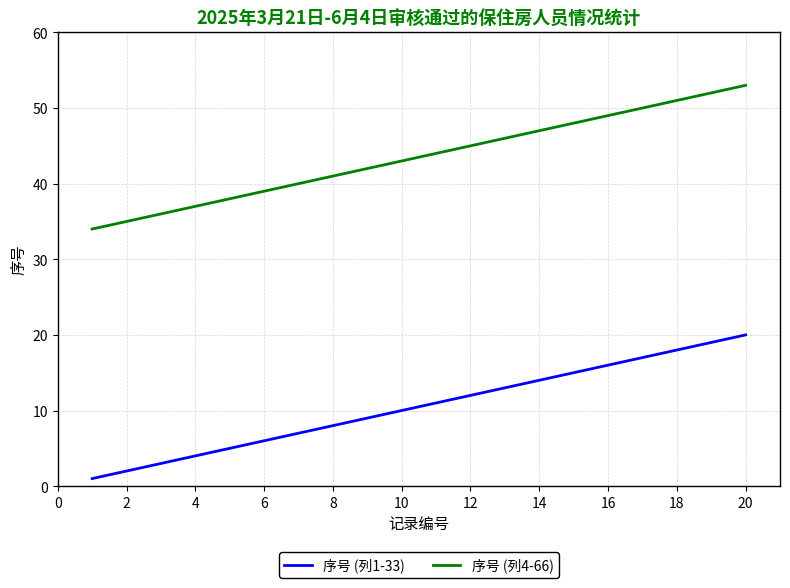

Reading left to right, transcribe all the data shown in this chart.

序号 (列1-33): 1	2	3	4	5	6	7	8	9	10	11	12	13	14	15	16	17	18	19	20
序号 (列4-66): 34	35	36	37	38	39	40	41	42	43	44	45	46	47	48	49	50	51	52	53